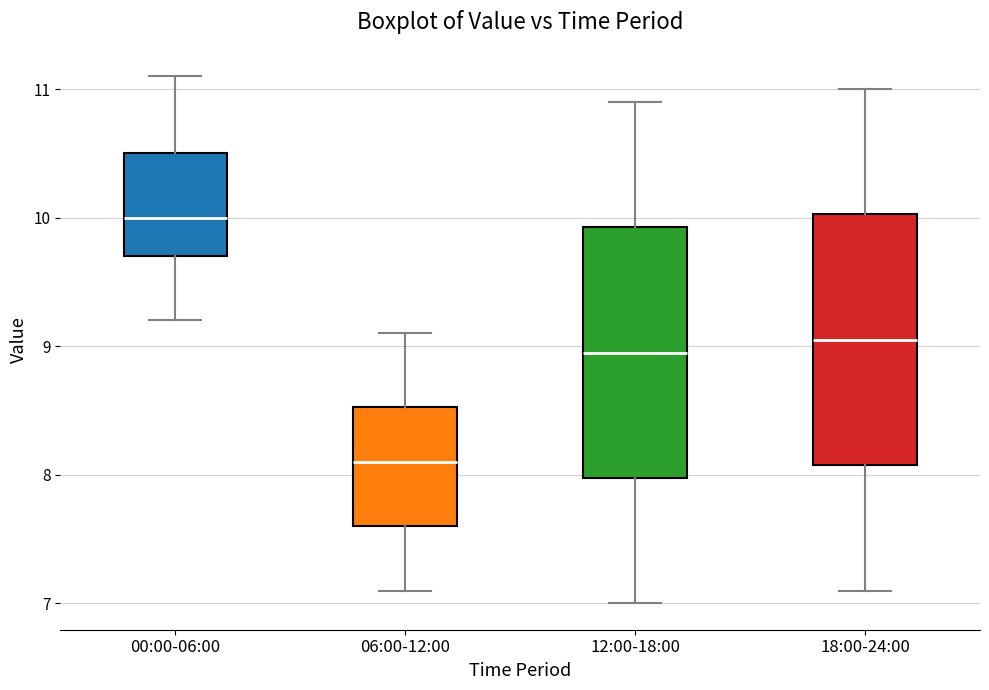

Reading left to right, transcribe this box plot: for each box, give where its median line is, the range the box spans, and where its two whiskers end, as read against the y-axis. The values are not printed on the chart, so give them approximately, as read against the axis.

00:00-06:00: median 10.0, box 9.7 to 10.5, whiskers 9.2 to 11.1
06:00-12:00: median 8.1, box 7.6 to 8.5, whiskers 7.1 to 9.1
12:00-18:00: median 9.0, box 8.0 to 9.9, whiskers 7.0 to 10.9
18:00-24:00: median 9.1, box 8.1 to 10.0, whiskers 7.1 to 11.0